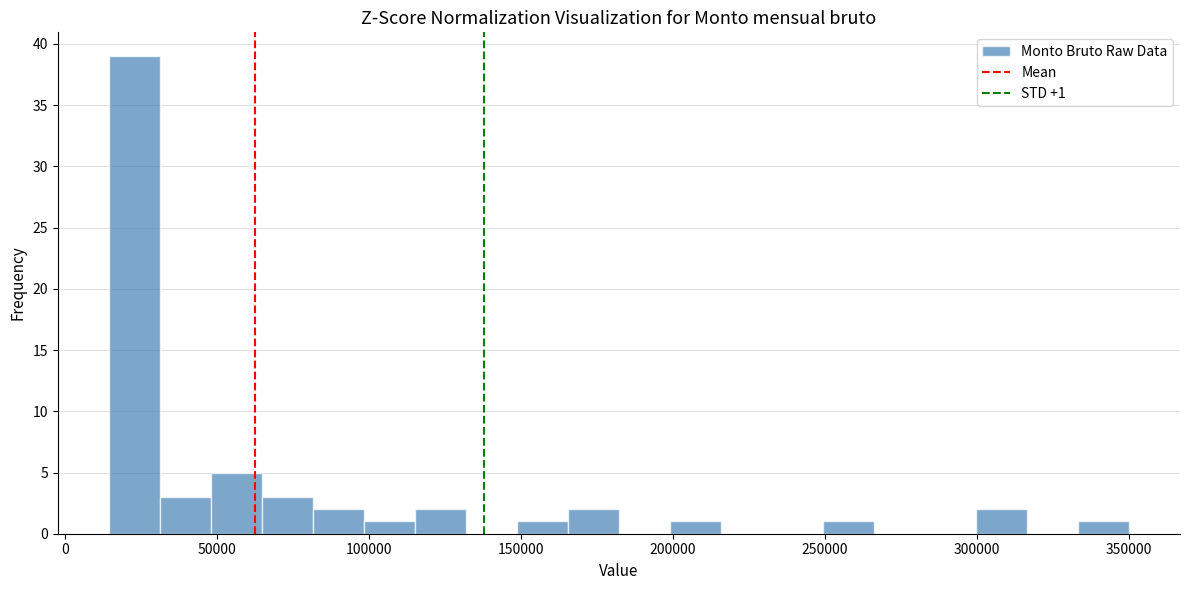

Around what value on the x-axis is the tallest bar? Give the approximate position of its centre, as read against the axis.

25000